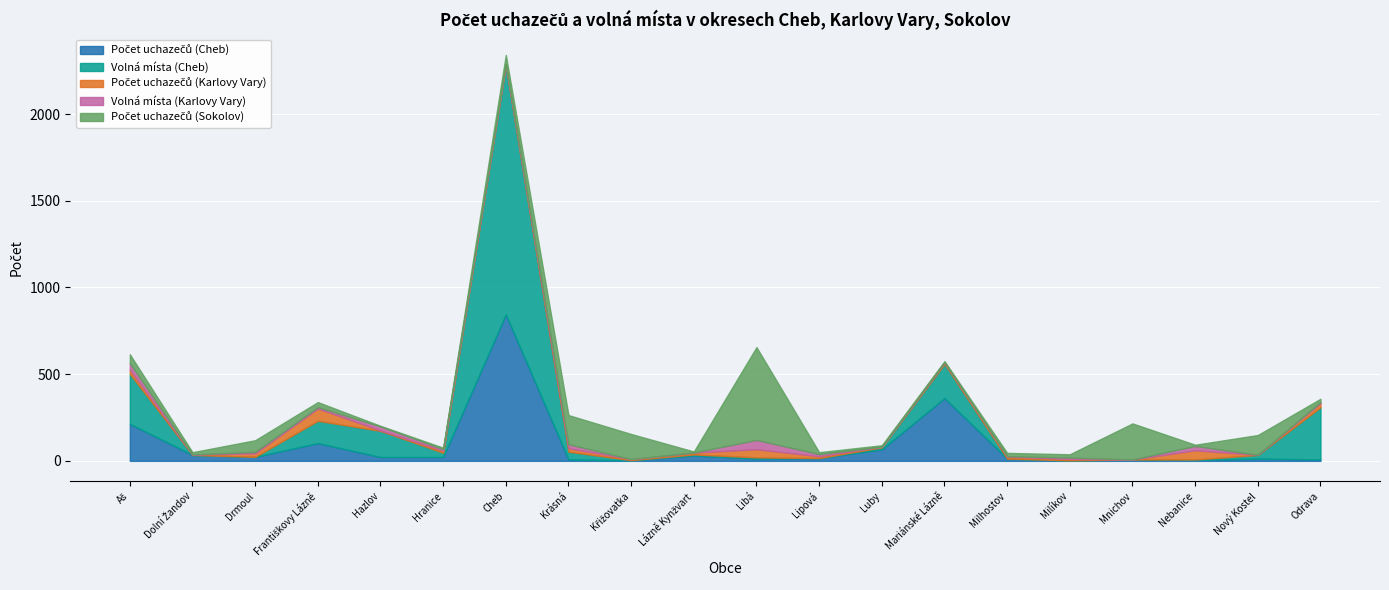

How many lines are shown in the chart?

5